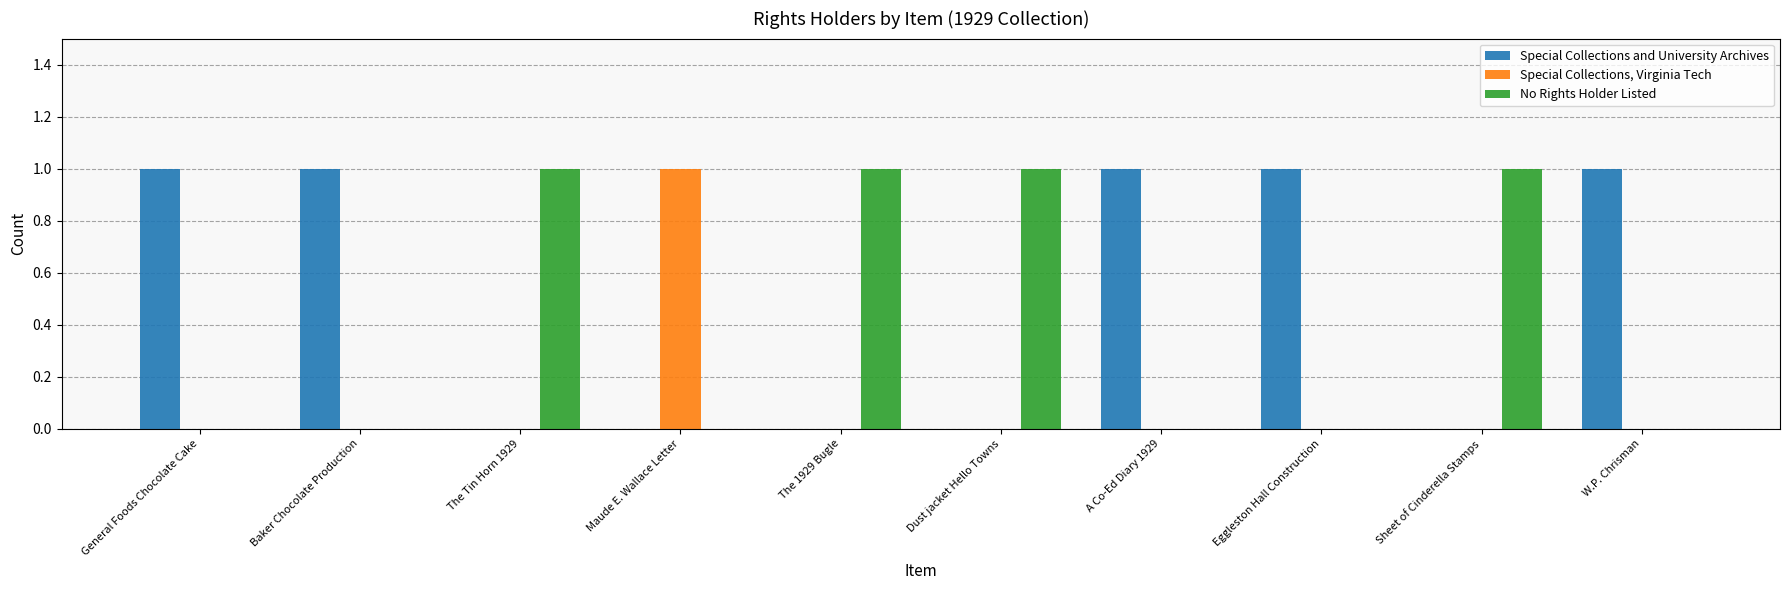

Which series has the largest total across all categories?

Special Collections and University Archives